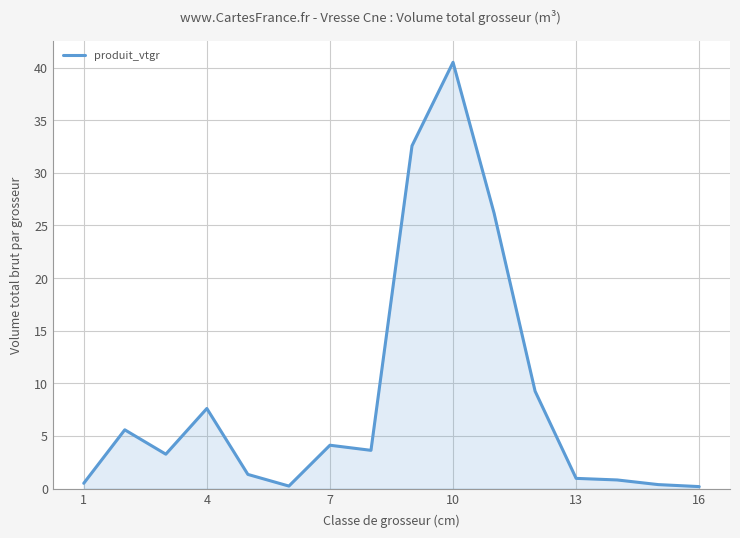

What is the difference between the maximum and second lowest values?

40.3